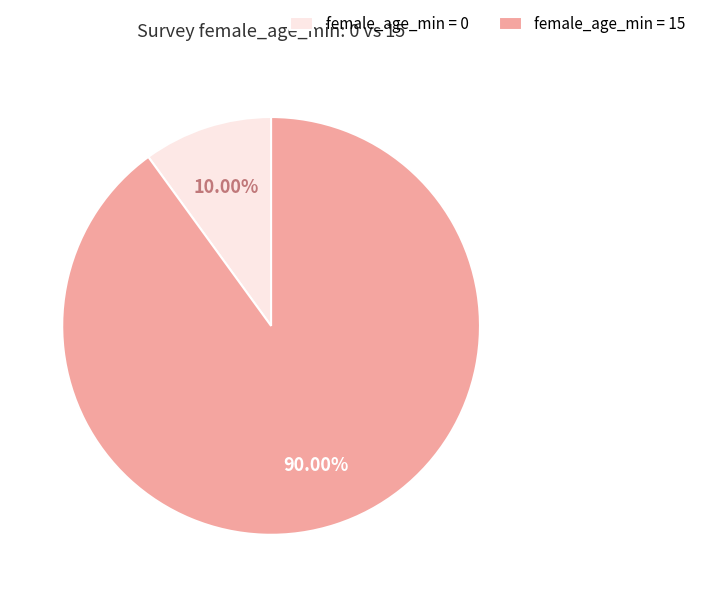

Approximately how many times larger is the value at female_age_min = 15 compared to female_age_min = 0?

9.0